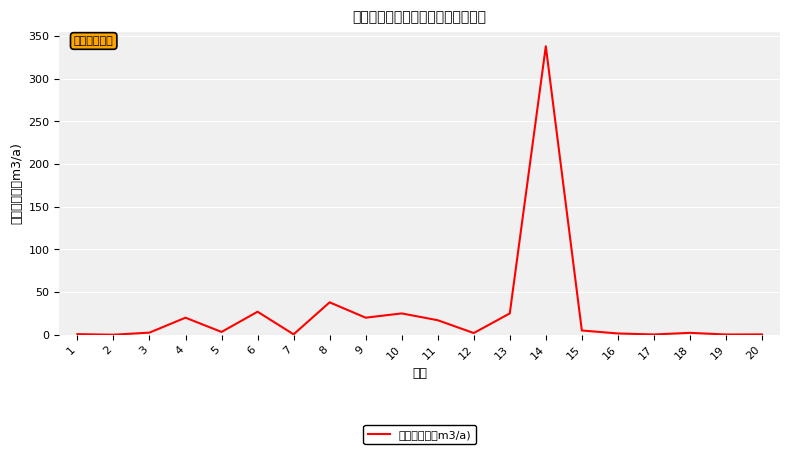

The value at 6 is 27.0. True or false?

True